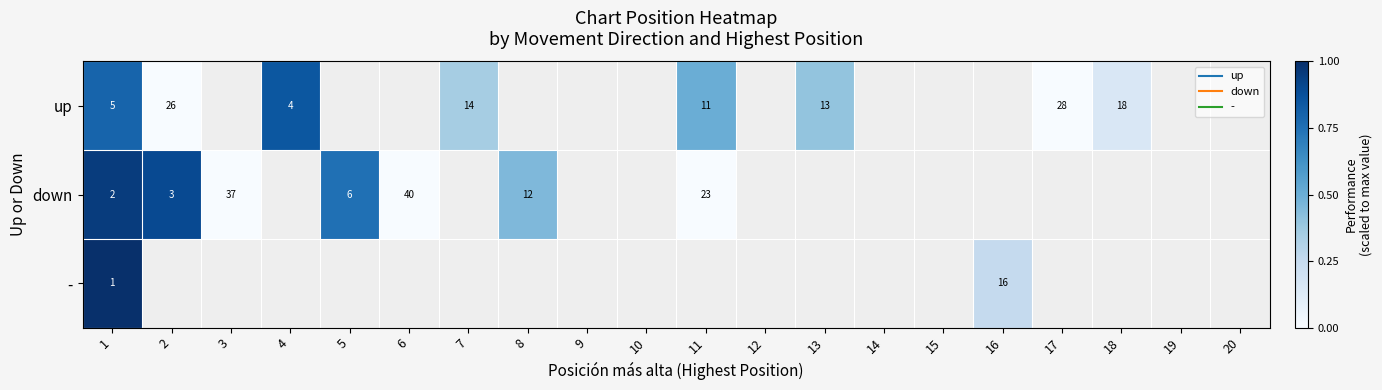

How many values in down are below zero?

3